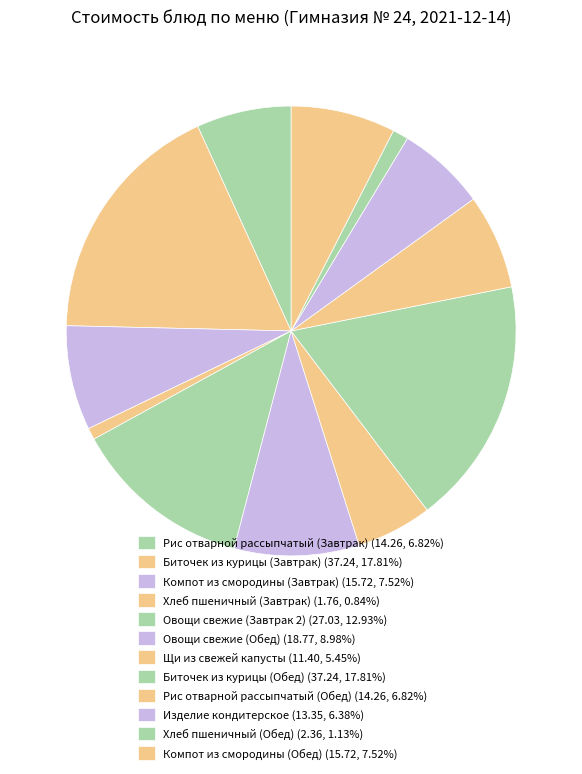

Which slice is the largest?

Биточек из курицы (Завтрак)